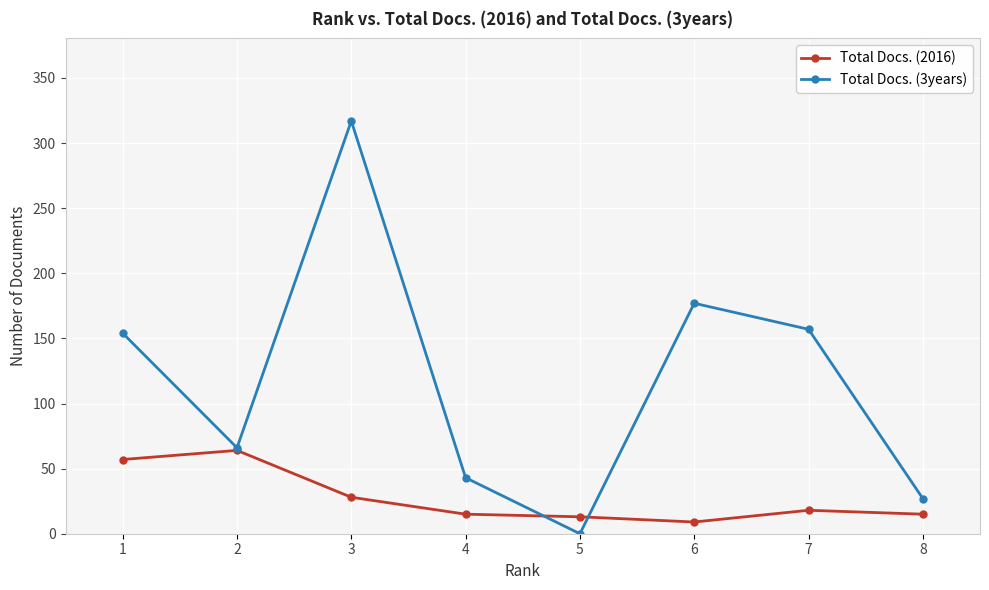

What is the difference between the highest and lowest values at 7?

139